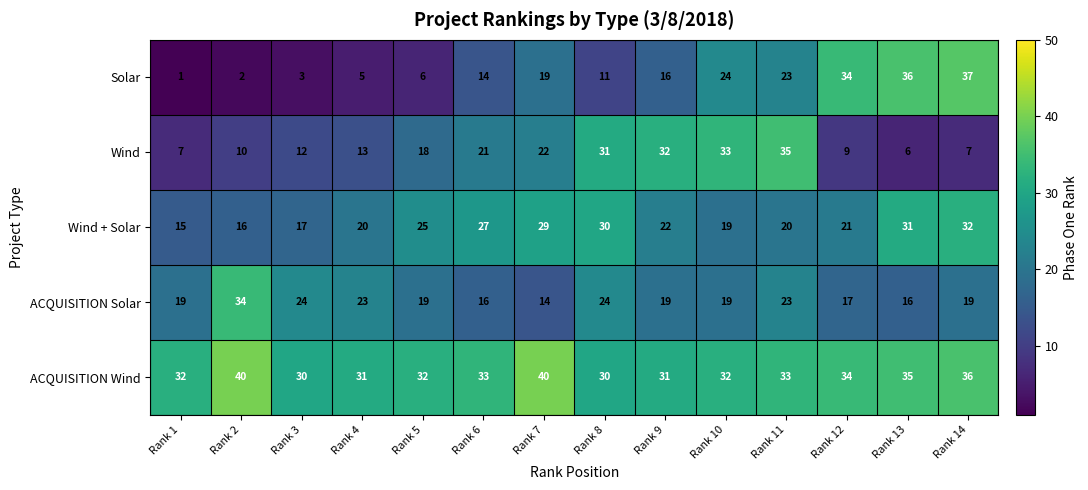

The value of Solar at Rank 11 is 23. True or false?

True